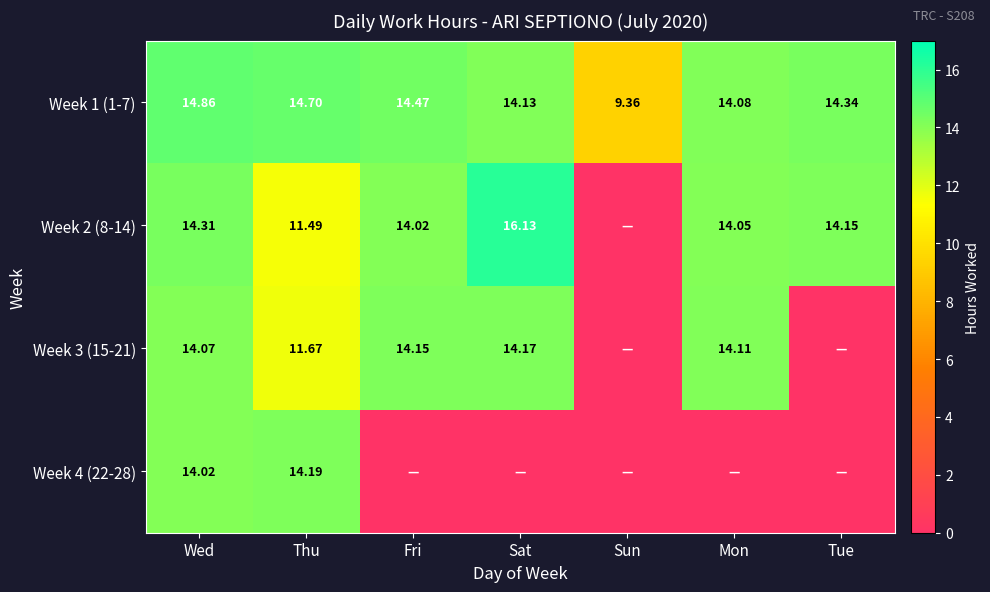

How many values in the Week 1 (1-7) series are below 14?

1